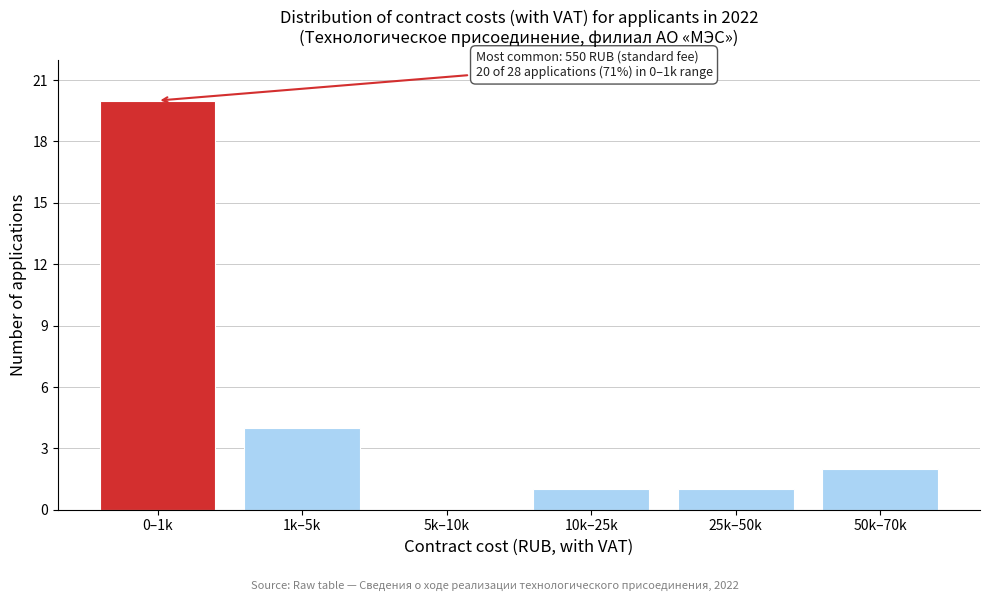

Reading left to right, extract all data points from this chart.

0–1k=20	1k–5k=4	5k–10k=0	10k–25k=1	25k–50k=1	50k–70k=2